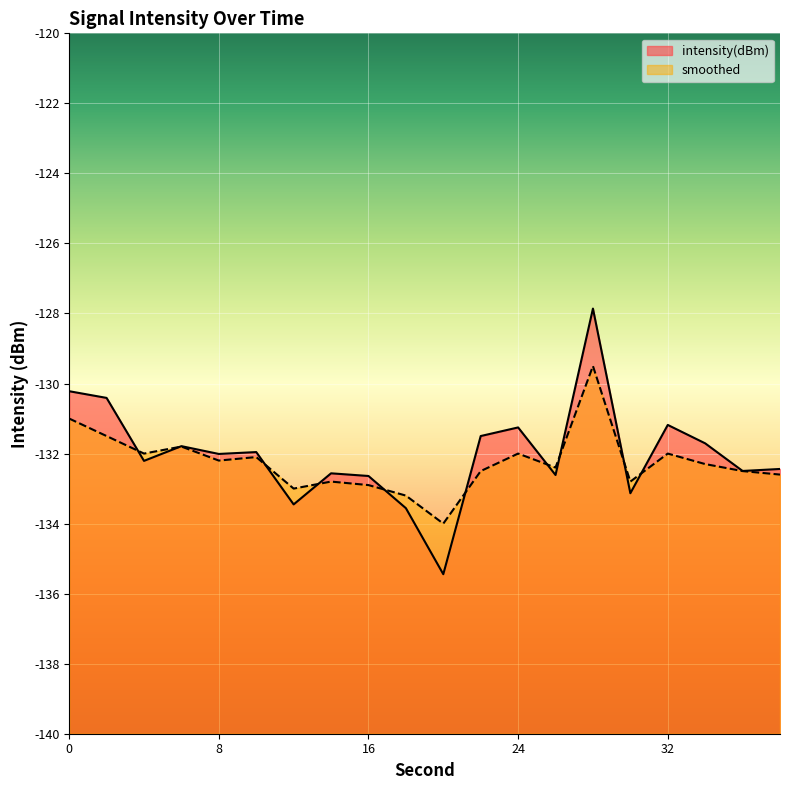

In smoothed, how many points are lower than both neighbors (excluding endpoints)?

6